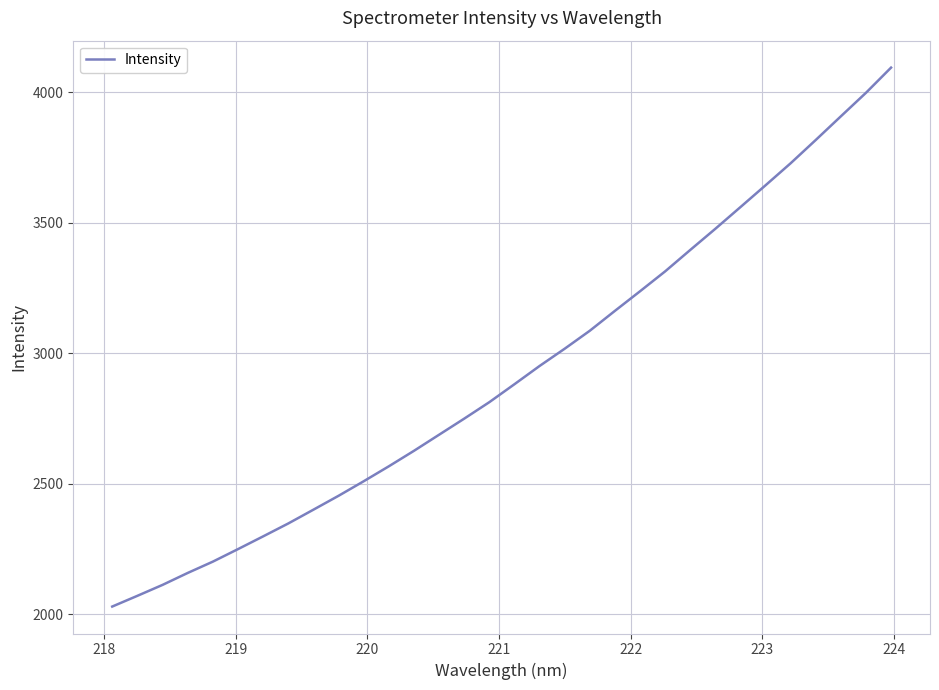

What is the difference between the maximum and minimum values?

2064.6